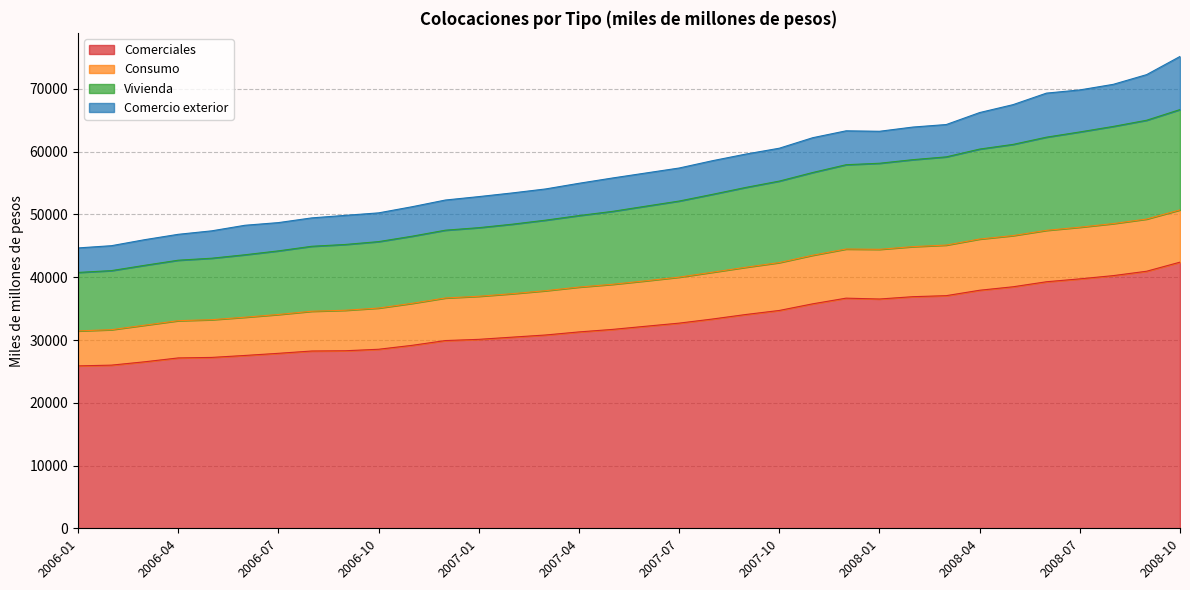

What is the highest value of the Comerciales series?

42404.1